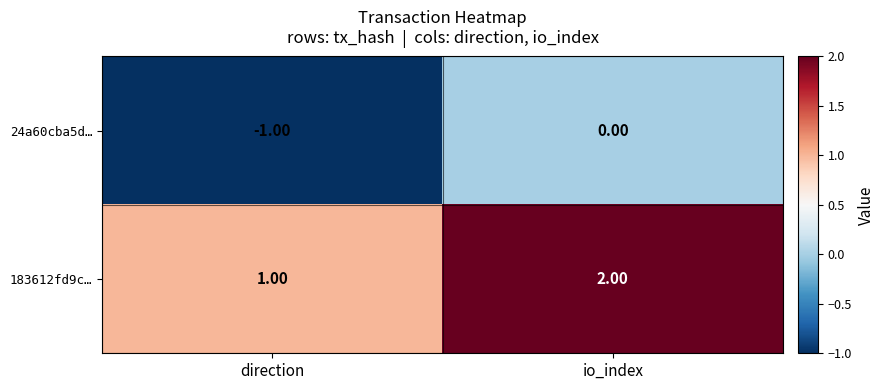

Which series has the largest total across all categories?

183612fd9c…